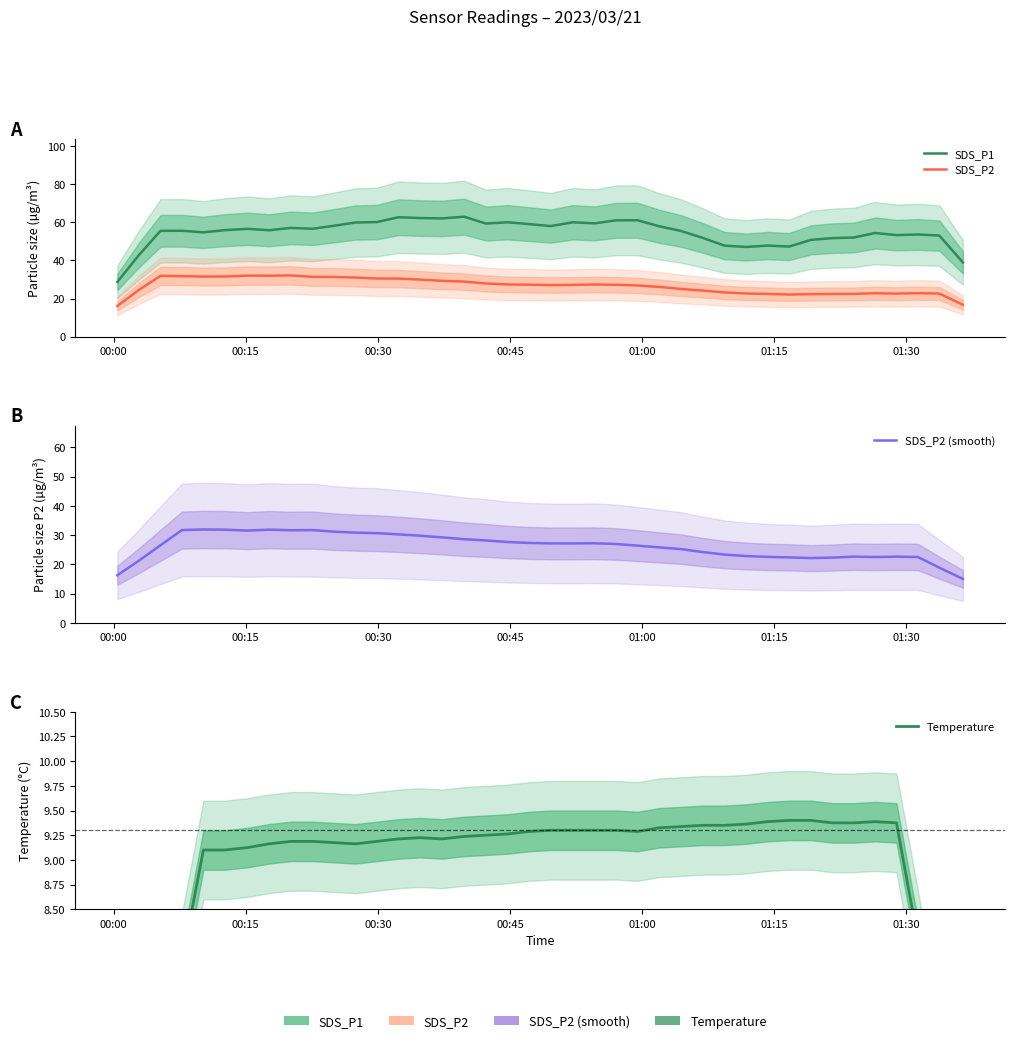

Is this an area chart (filled region under the line)?

No